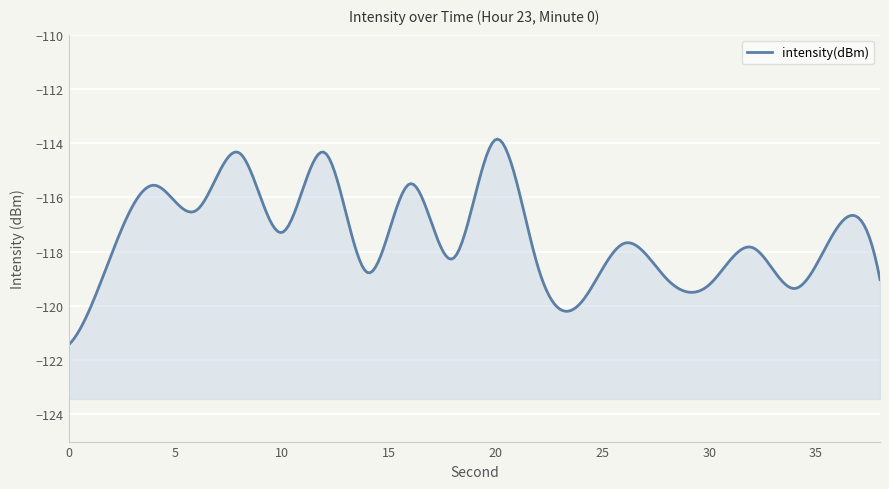

How many lines are shown in the chart?

1